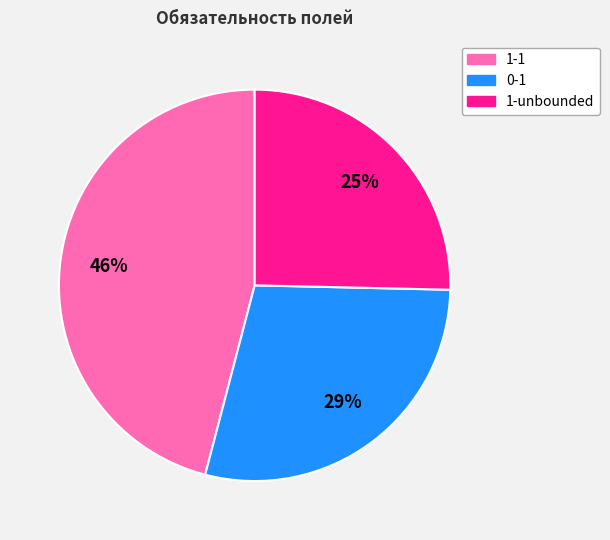

Does 1-unbounded account for over 50% of the chart?

No